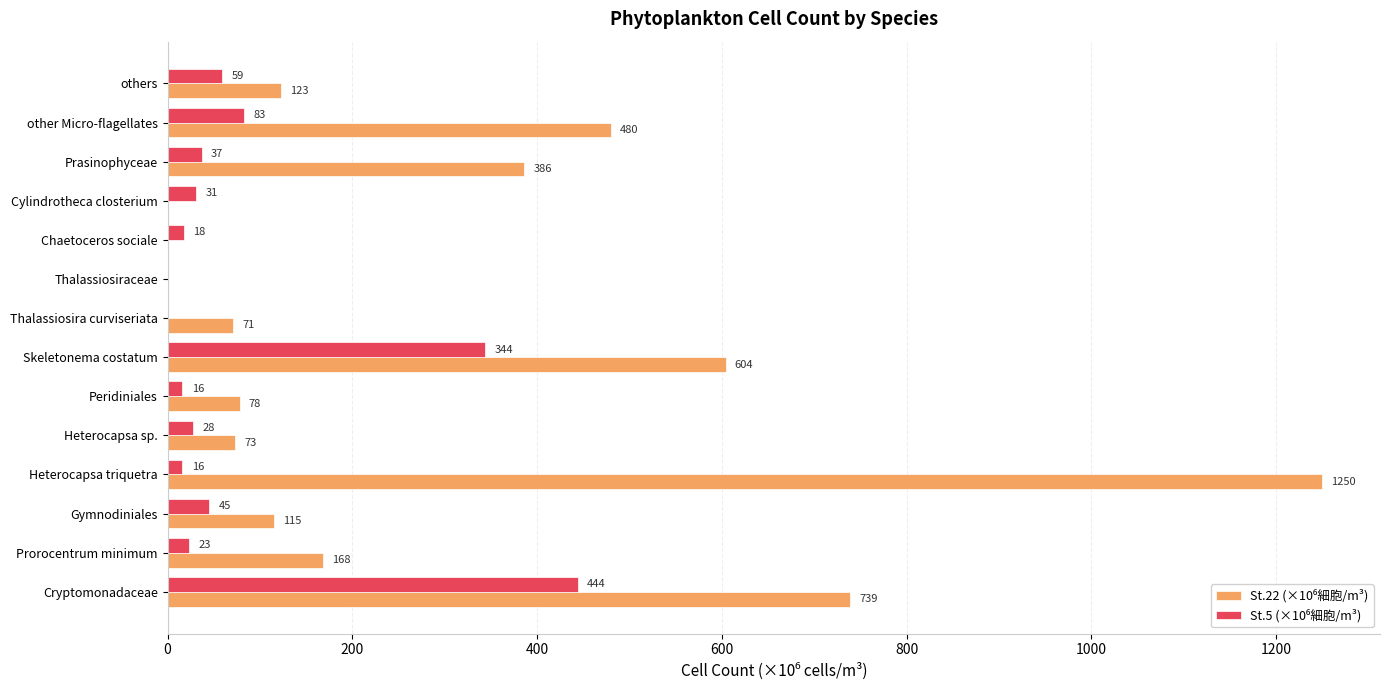

How many series are shown in this chart?

2